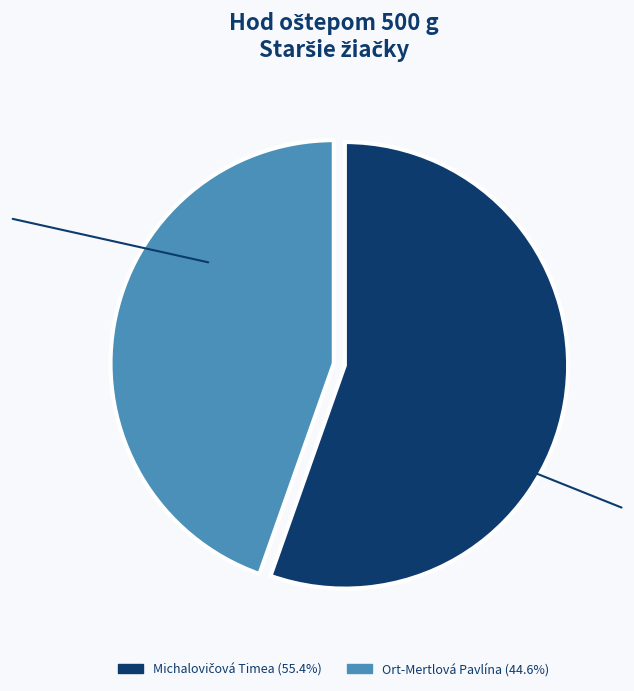

Does any single category account for the majority?

Yes